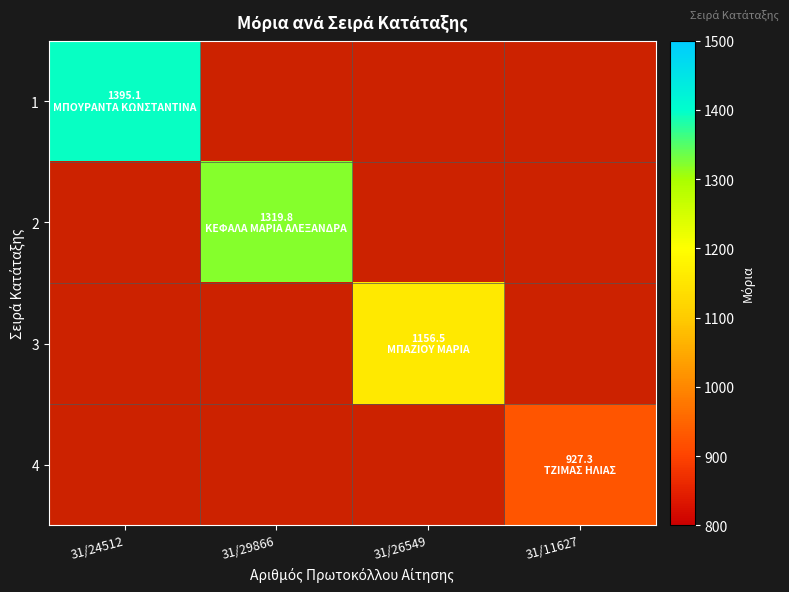

List the series in order of their overall mean, lowest first.

4, 3, 2, 1